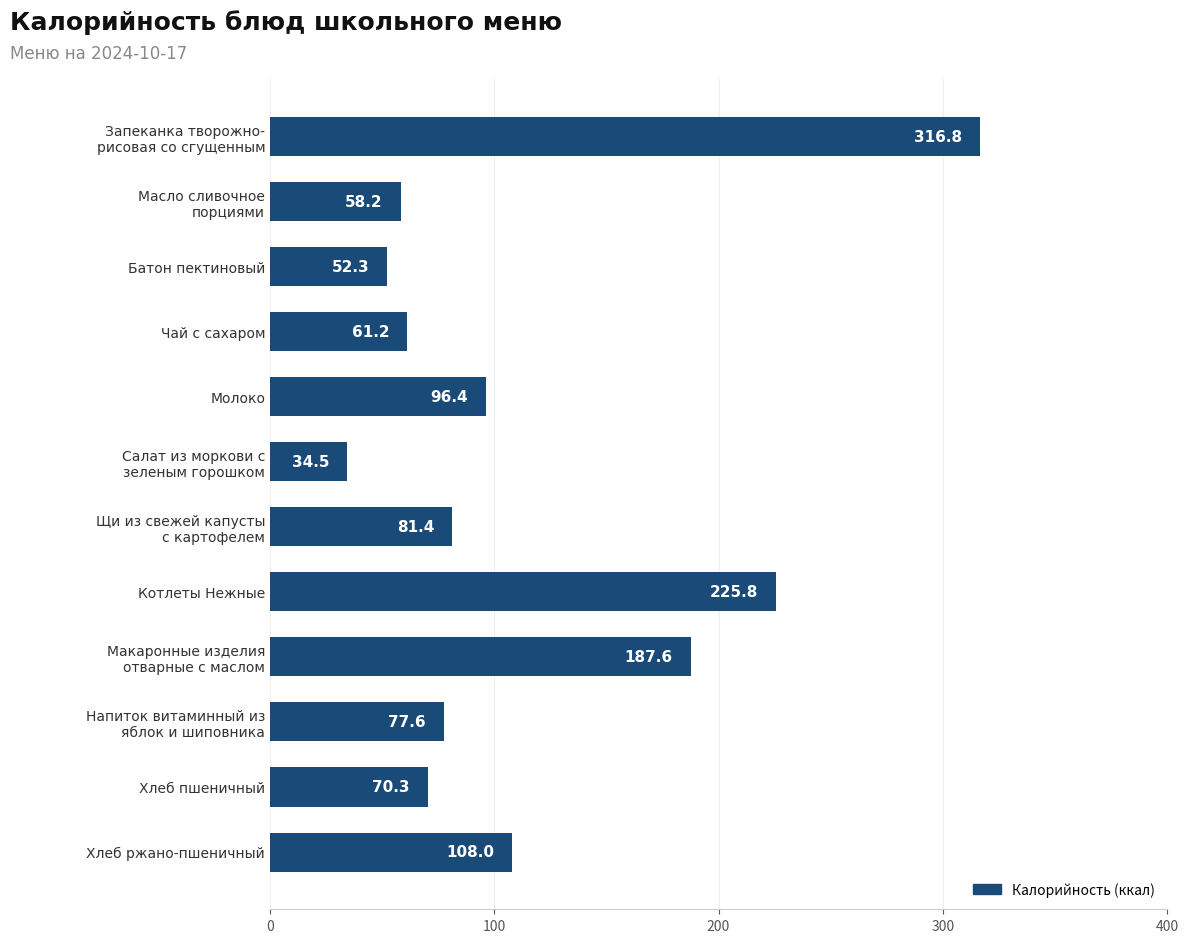

List the labels in order of value, largest first.

Запеканка творожно-
рисовая со сгущенным, Котлеты Нежные, Макаронные изделия
отварные с маслом, Хлеб ржано-пшеничный, Молоко, Щи из свежей капусты
с картофелем, Напиток витаминный из
яблок и шиповника, Хлеб пшеничный, Чай с сахаром, Масло сливочное
порциями, Батон пектиновый, Салат из моркови с
зеленым горошком